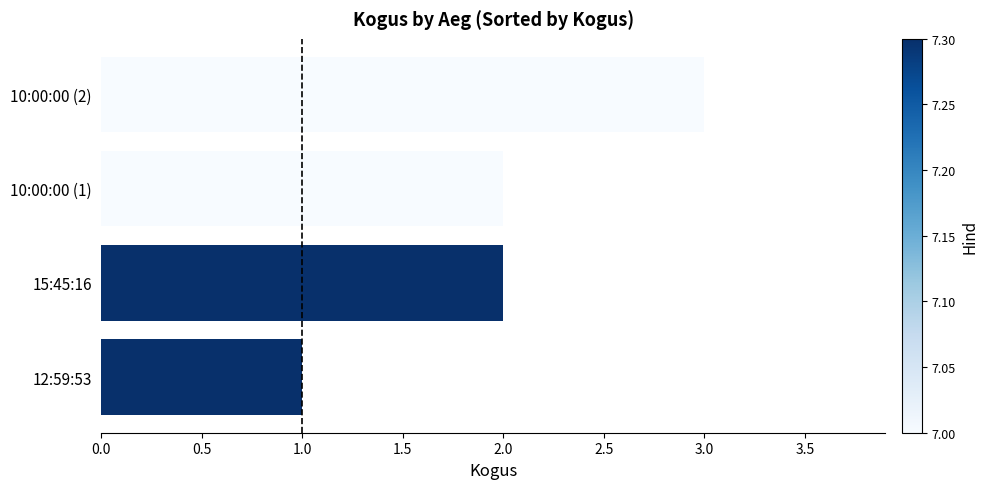

Reading top to bottom, list all the values displayed in this chart.

10:00:00 (2)=3	10:00:00 (1)=2	15:45:16=2	12:59:53=1